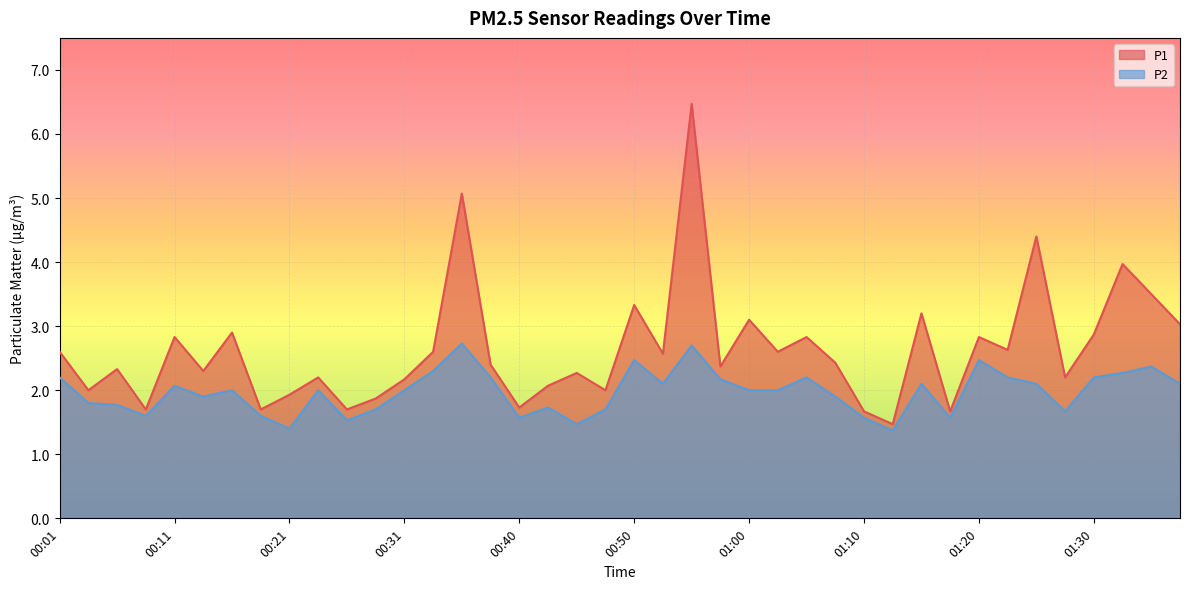

Where is the first local maximum for P1?

00:06